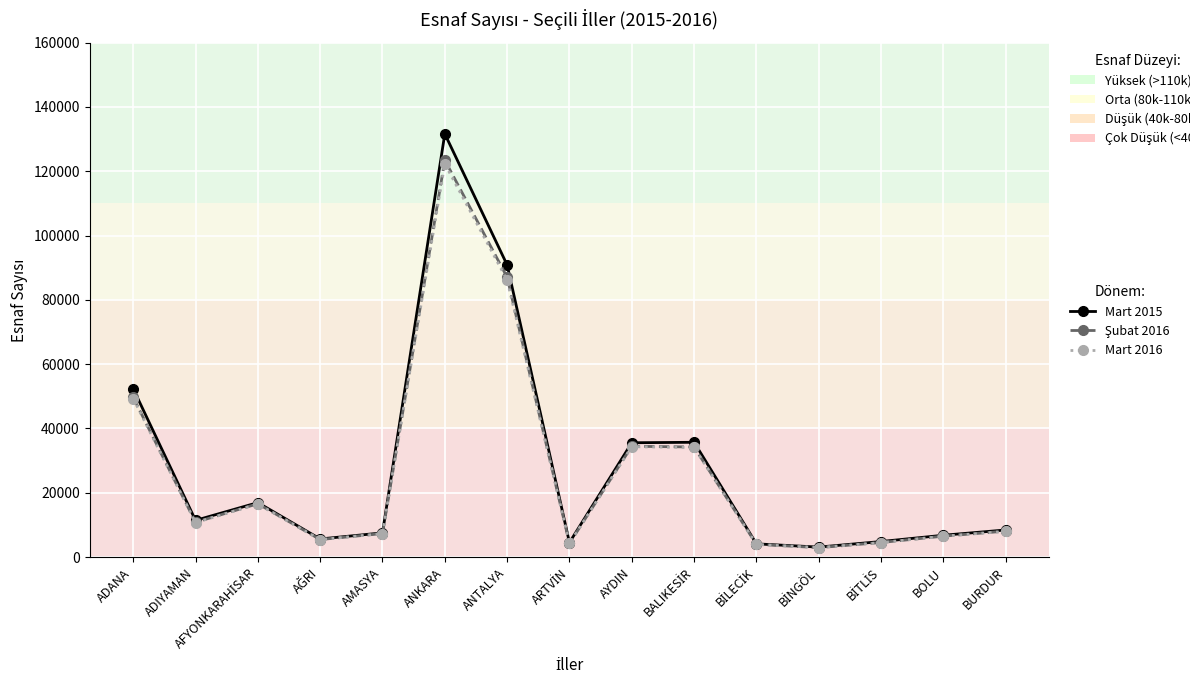

The Mart 2015 series shows 124076 at ANTALYA. True or false?

False